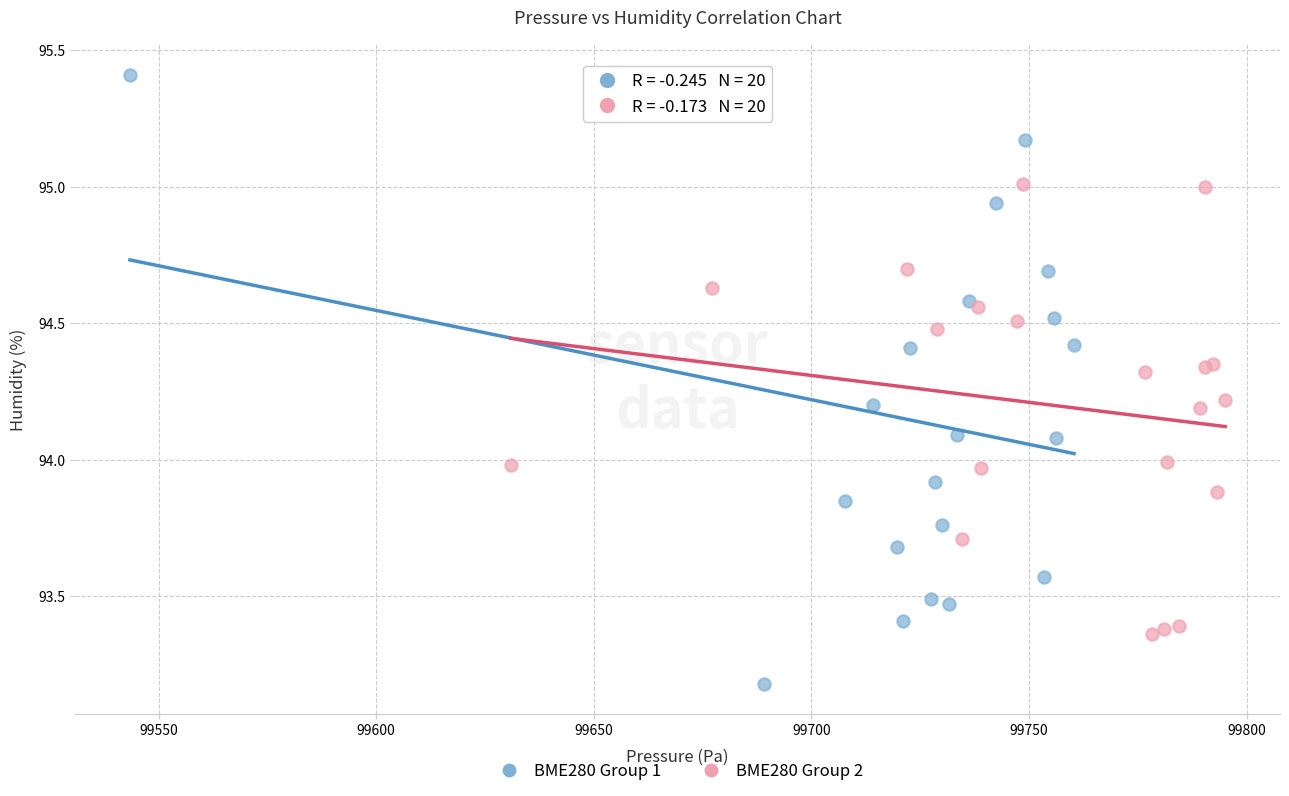

Which series has the largest Y range (max minus min)?

BME280 Group 1